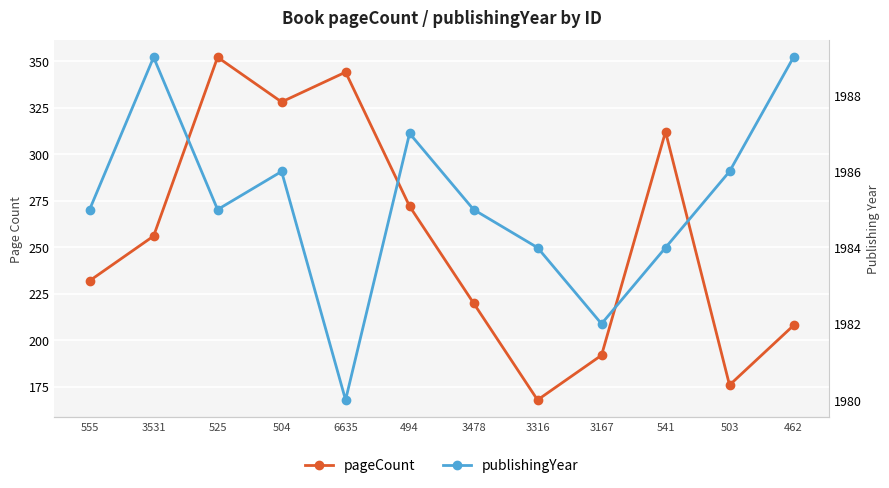

What is the sum of the publishingYear values at 462 and 503?

3975